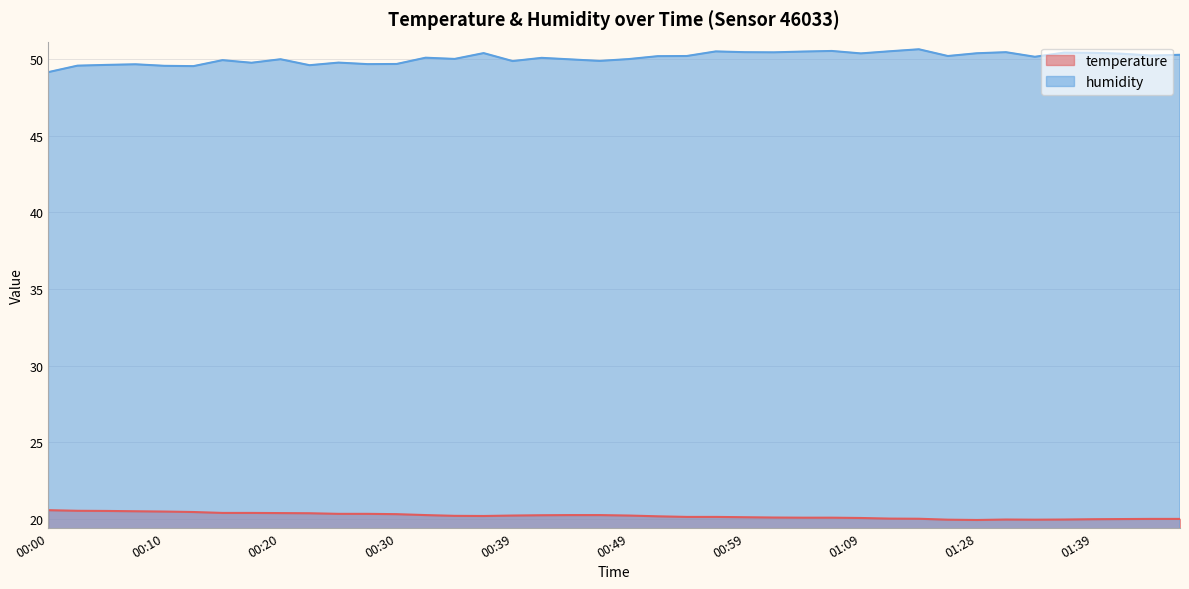

True or false: temperature and humidity cross at least once.

False